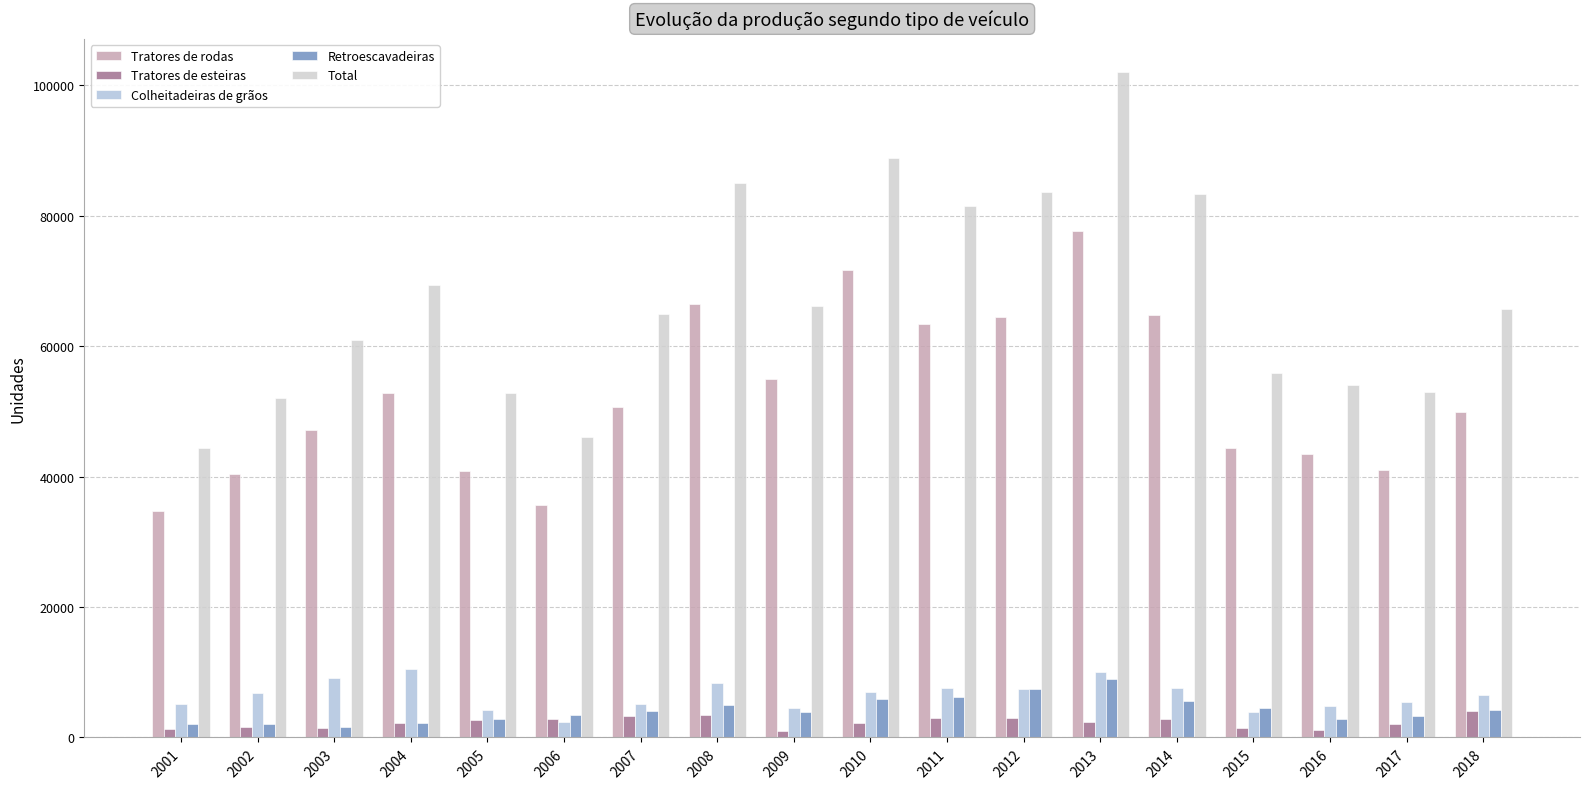

What are all the series names shown in the legend?

Tratores de rodas, Tratores de esteiras, Colheitadeiras de grãos, Retroescavadeiras, Total